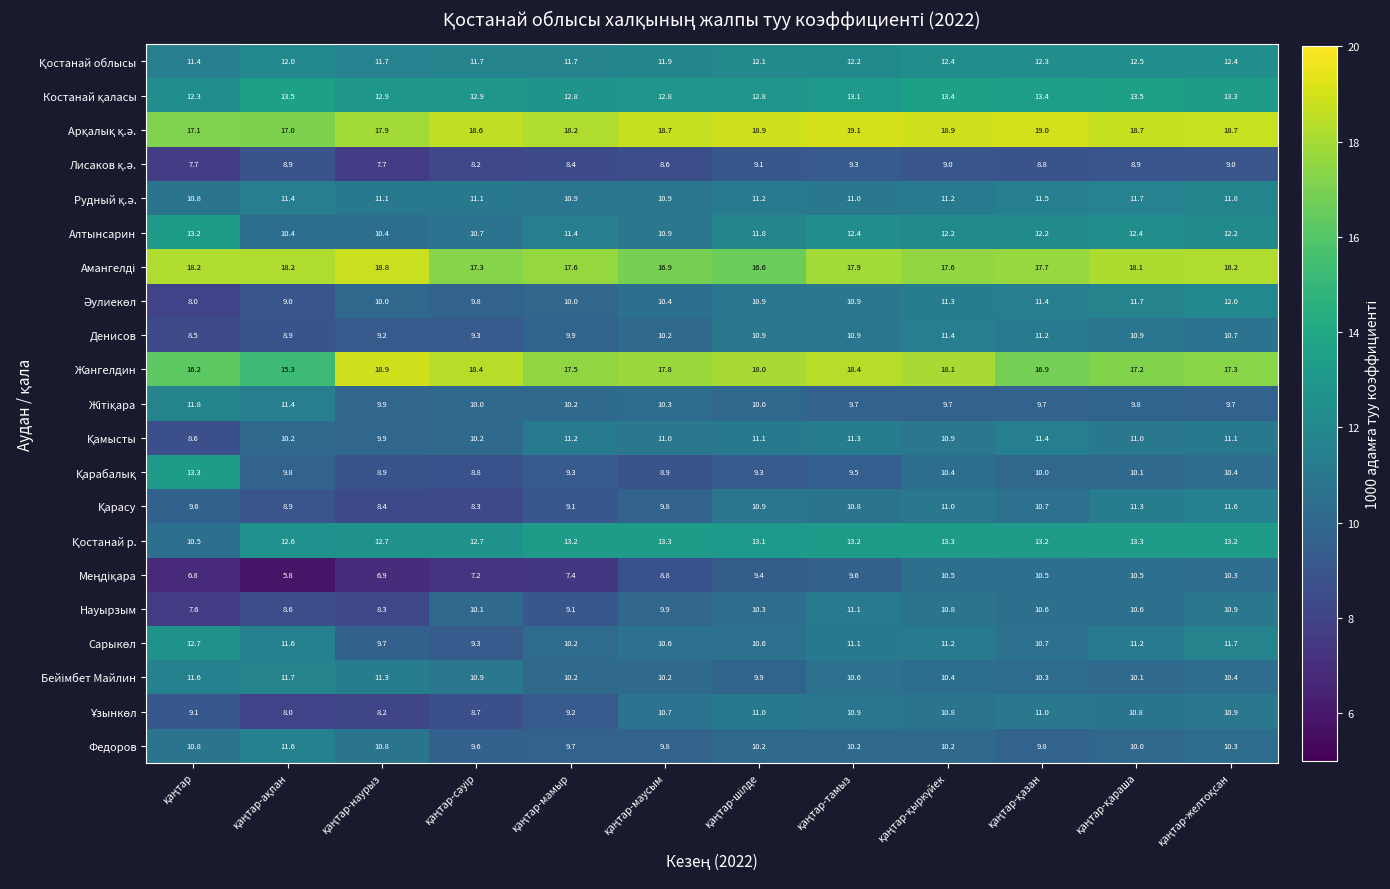

At how many categories does at least one series exceed 7?

12